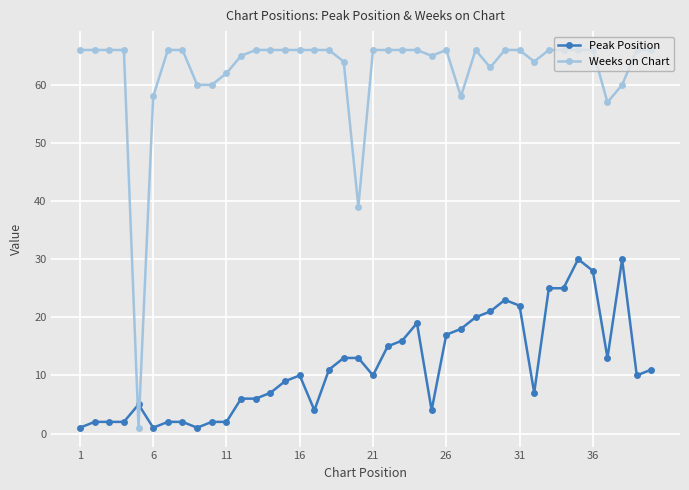

After their last crossing, which series has the higher values: Weeks on Chart or Peak Position?

Weeks on Chart